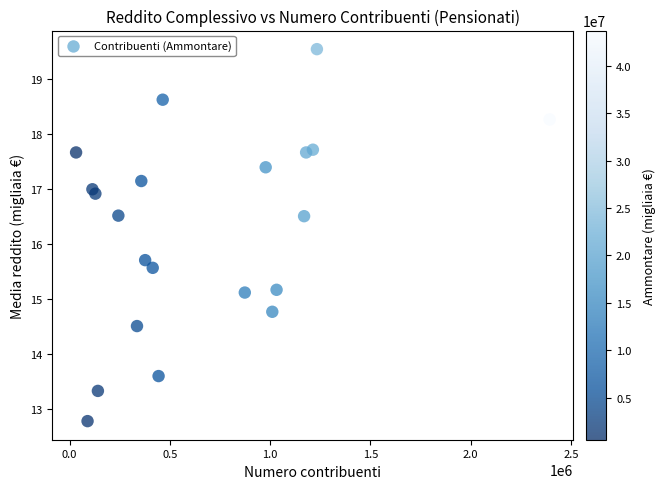

What Y value in the scatter plot is closest to 16?

15.7